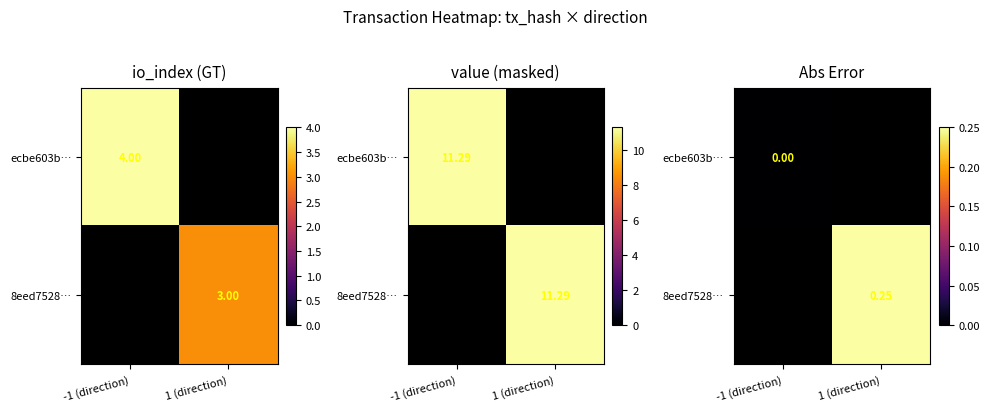

List the labels in order of ecbe603b… value, smallest first.

-1 (direction), 1 (direction)